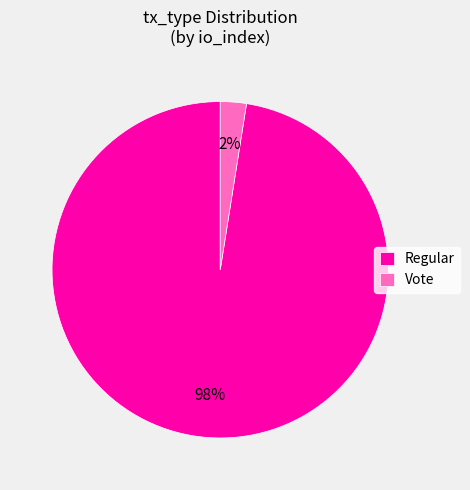

The Regular slice represents 98% of the pie. True or false?

True